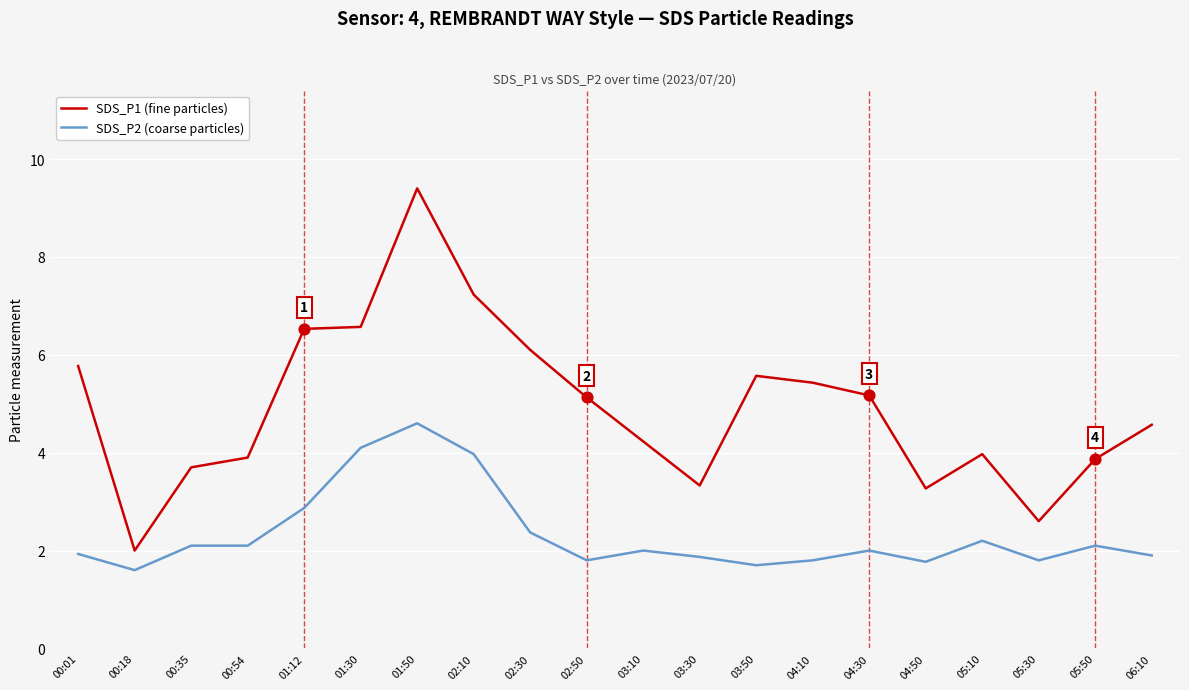

Is the value of SDS_P1 (fine particles) at 00:01 greater than the value of SDS_P2 (coarse particles) at 05:50?

Yes